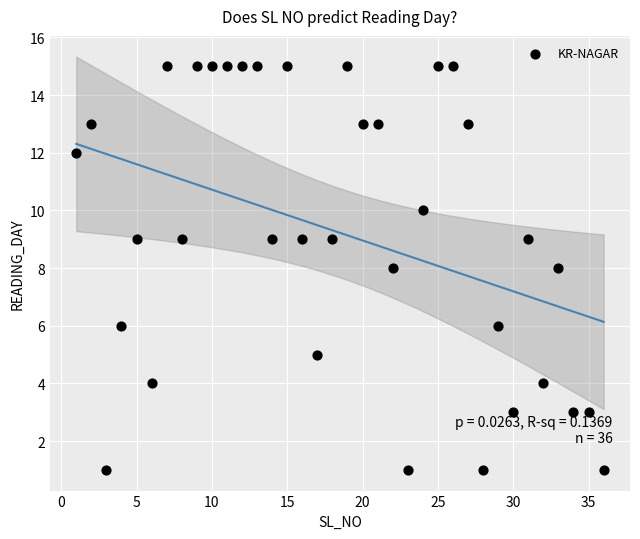

What is the range of Y values (max minus min)?

14